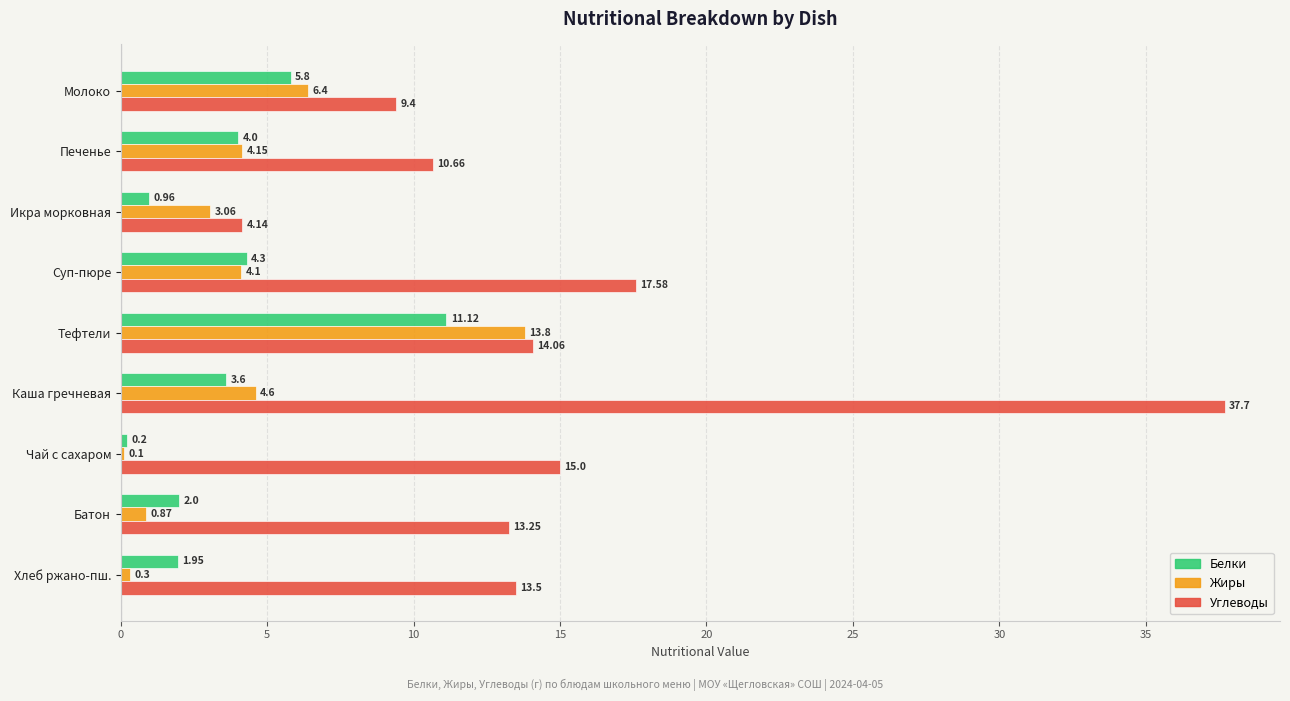

At which label is Белки closest to 5?

Суп-пюре